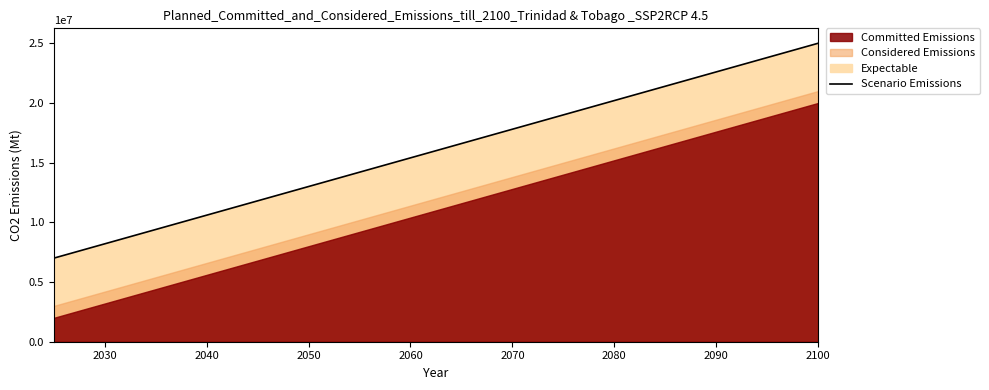

What is the maximum value shown in the chart?

25000000